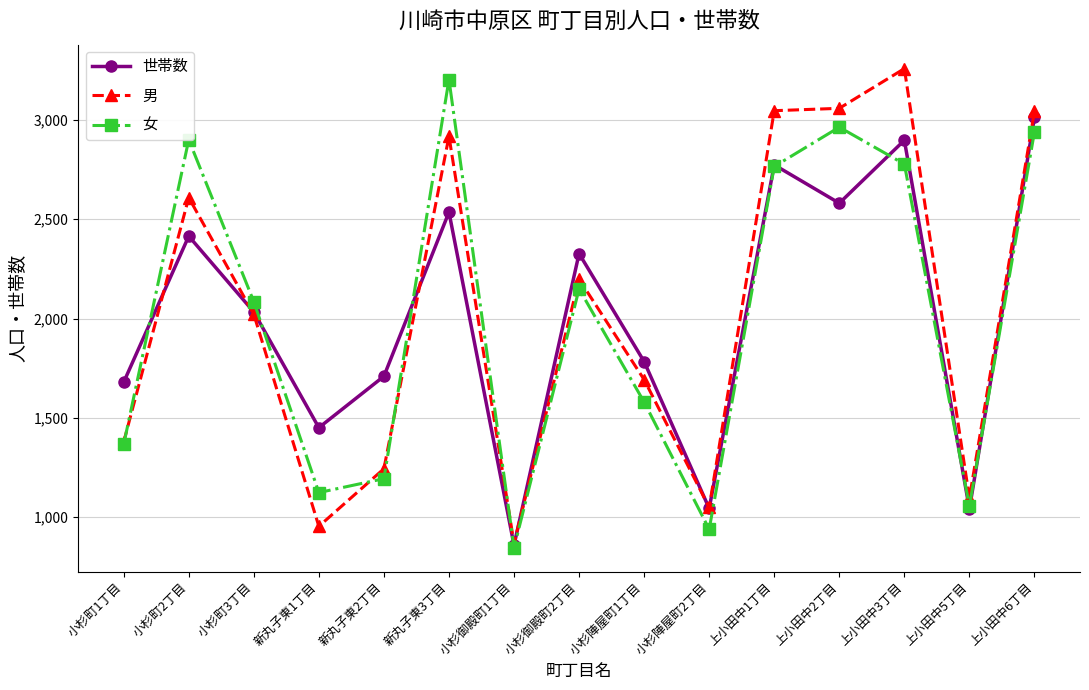

Does the chart have visible grid lines?

Yes